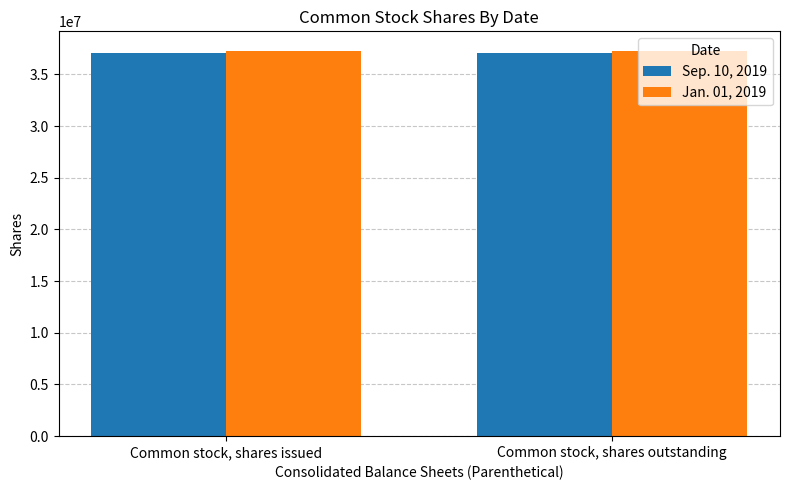

What is the sum of all Sep. 10, 2019 values?

74118404